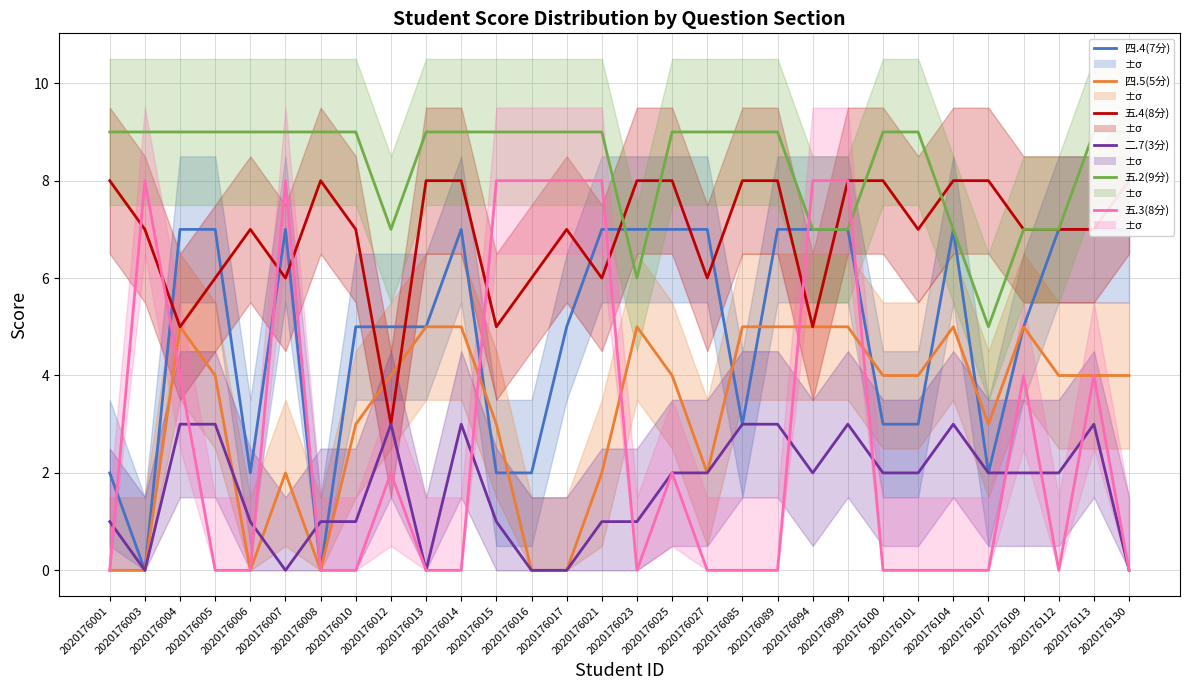

The 五.2(9分) series shows 9 at 2020176100. True or false?

True